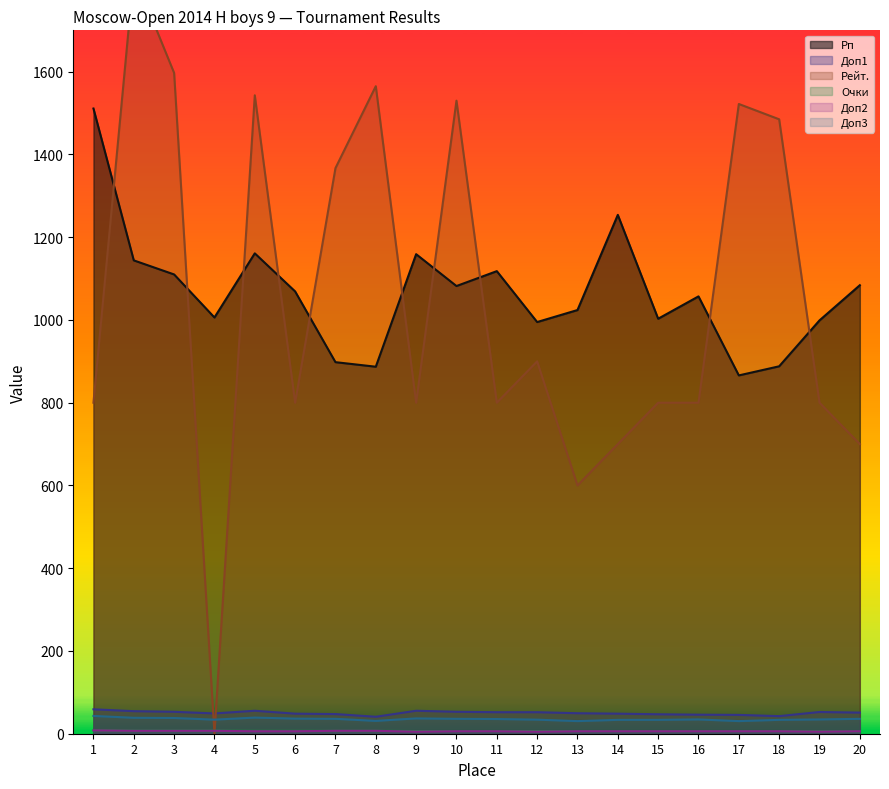

What is the value of the Доп3 point at the 10th from the left?

36.0